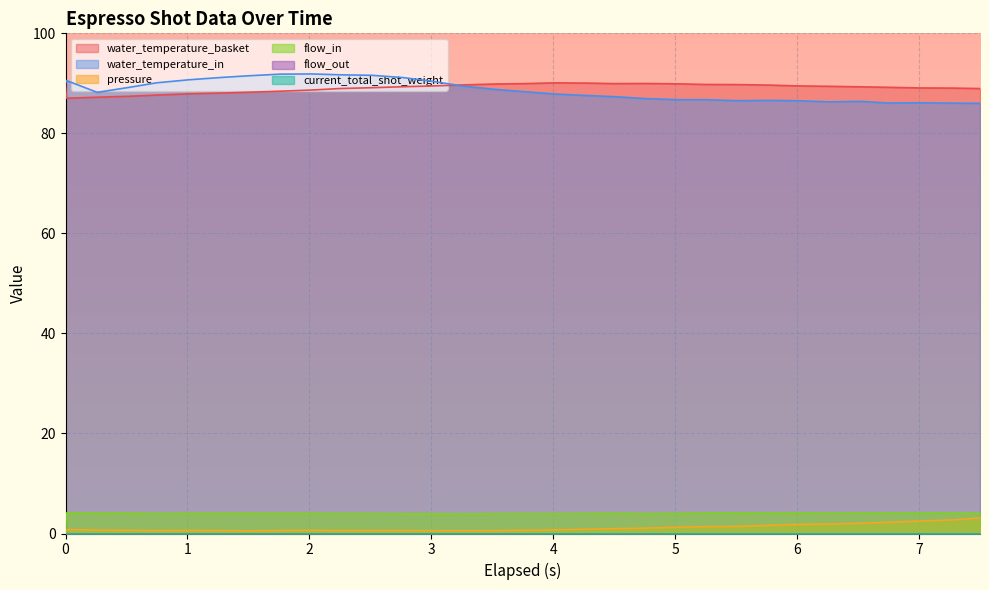

What is the difference between the pressure values at 4.011 and 6.261?

1.2